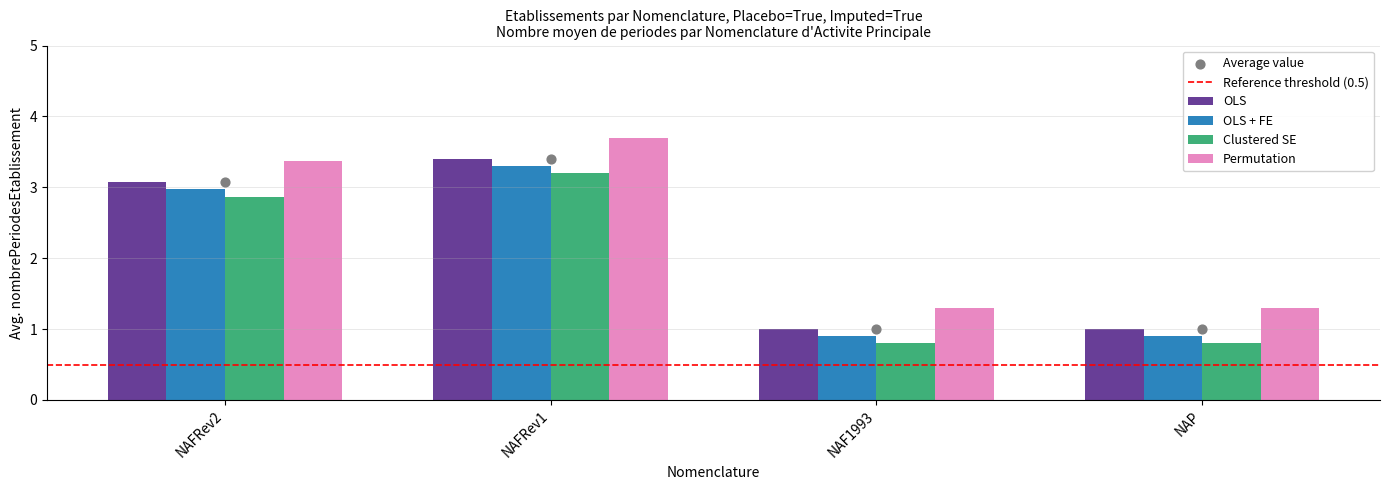

Which series reaches the minimum Y coordinate?

Clustered SE